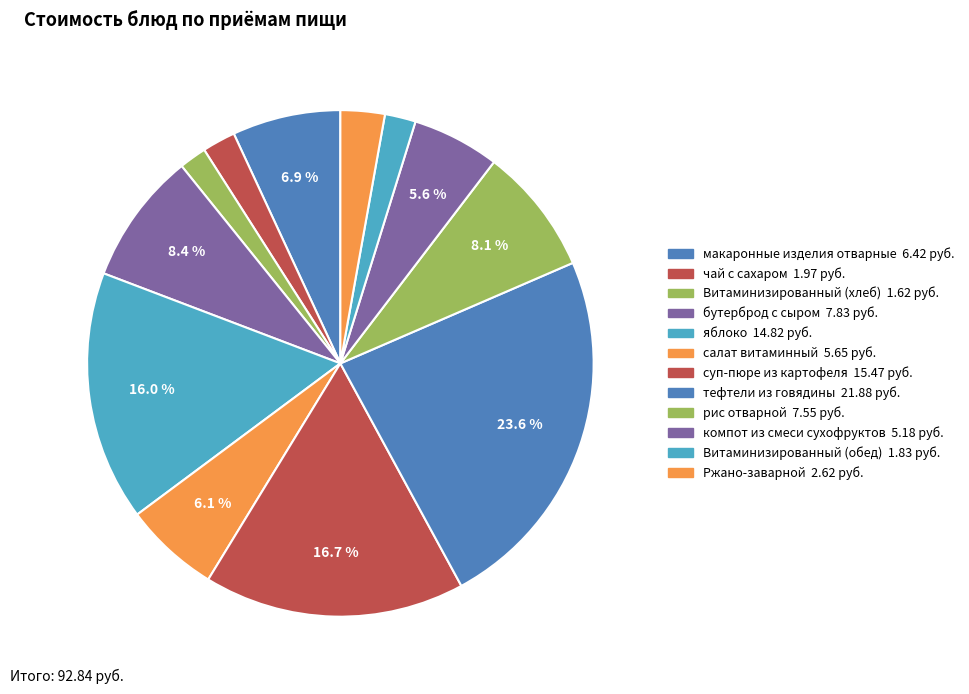

Does суп-пюре из картофеля represent more than half of the total?

No